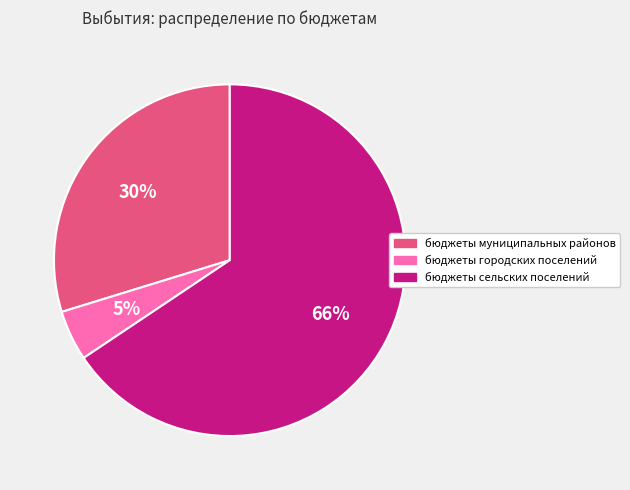

Is it true that бюджеты сельских поселений is 55% of the pie?

False